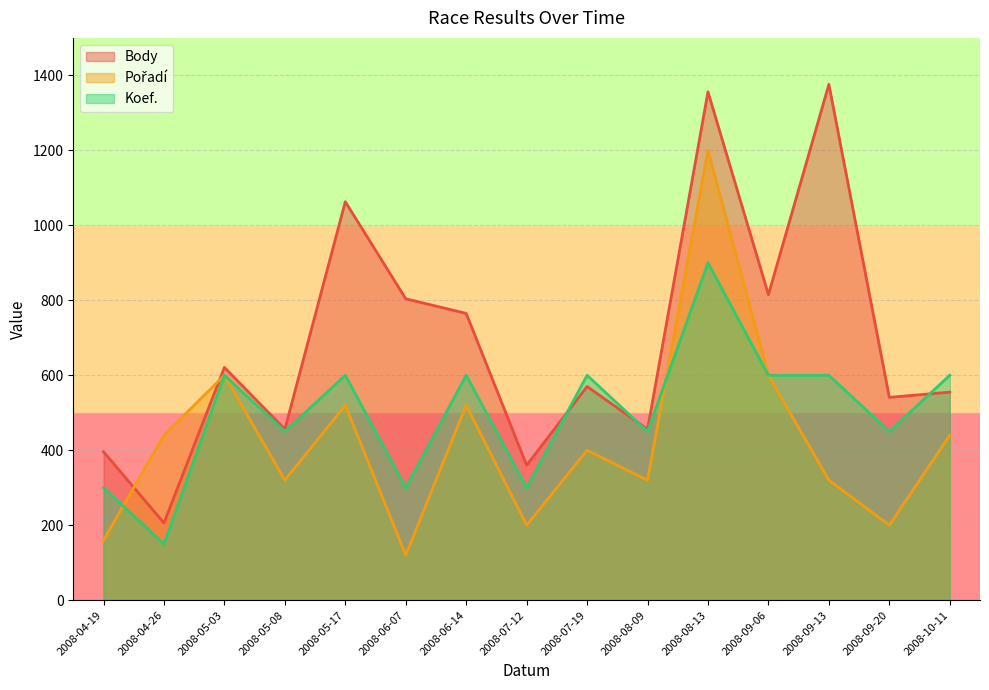

Between which two adjacent categories do Koef. and Pořadí first intersect?

2008-04-19 and 2008-04-26